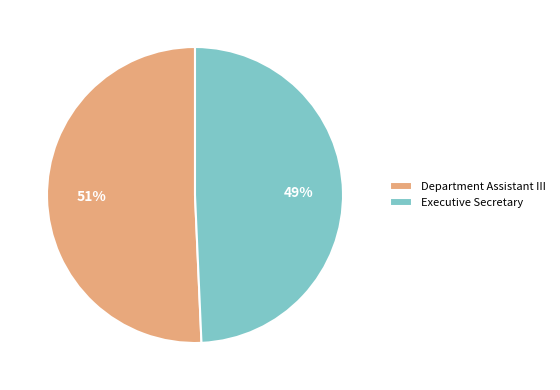

To the nearest percent, what is the average slice percentage?

50%